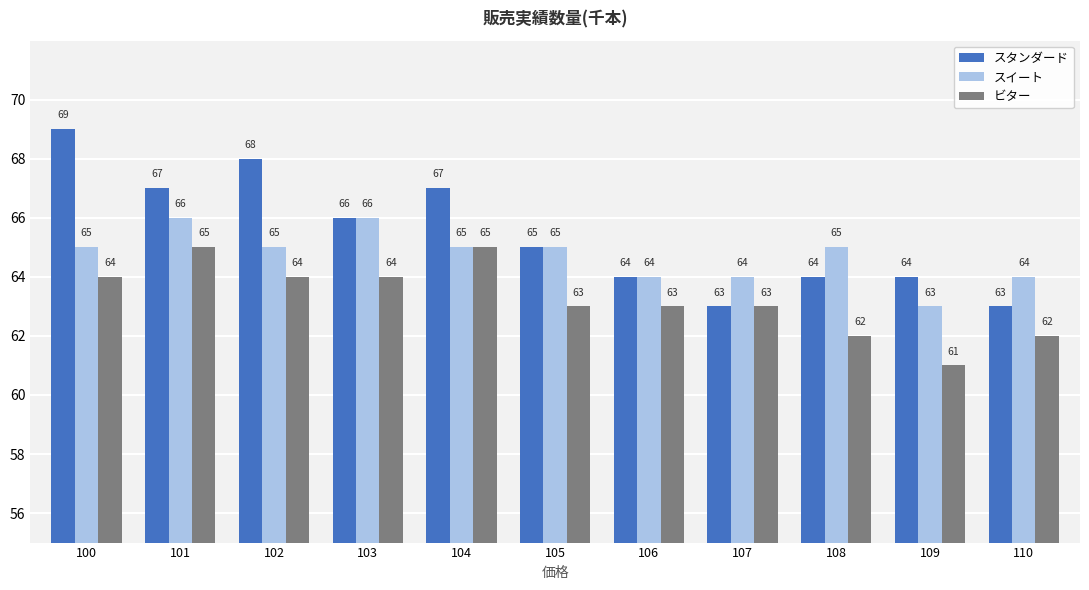

What are all the series names shown in the legend?

スタンダード, スイート, ビター